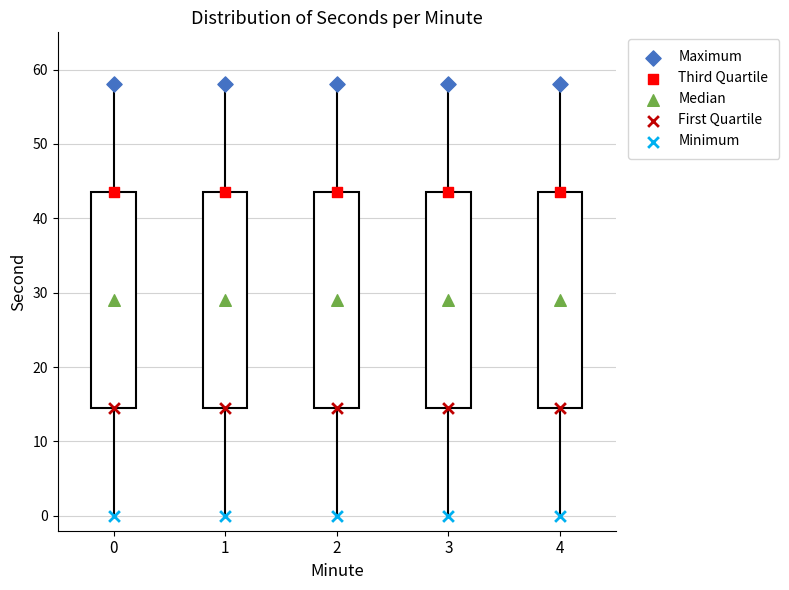

Where is the lower edge of the box at x = 1 on the y-axis? The values are not printed on the chart, so give them approximately, as read against the axis.

15